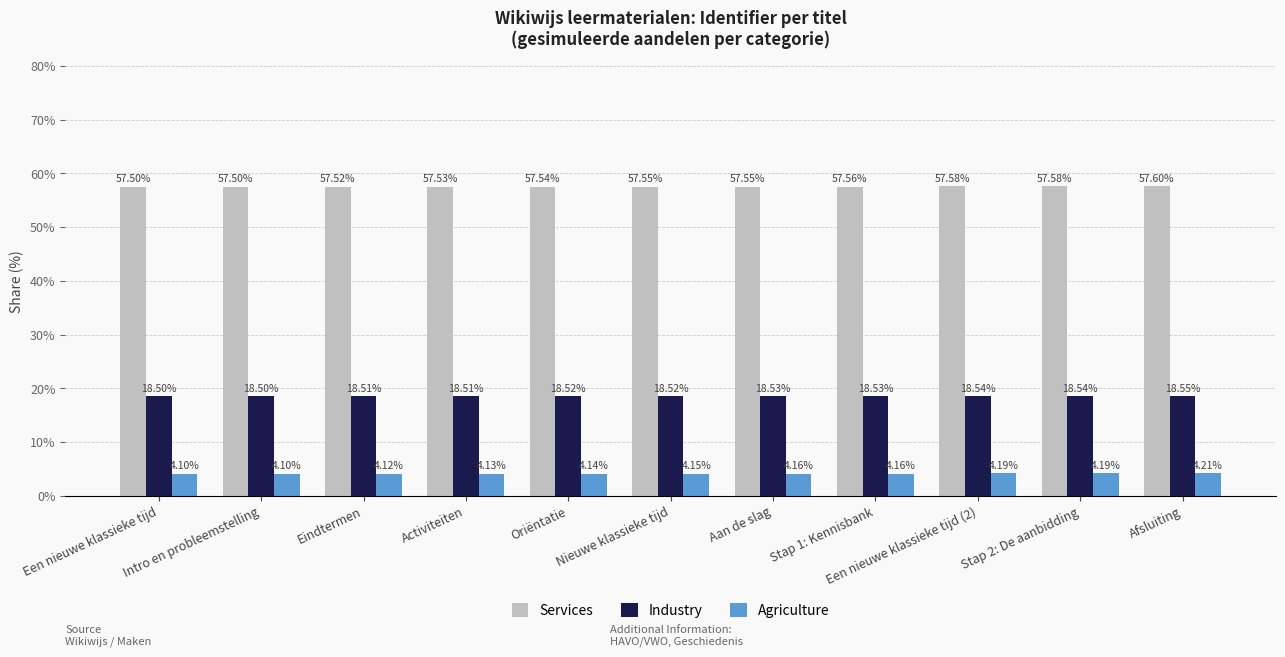

What is the minimum value for Industry?

18.5